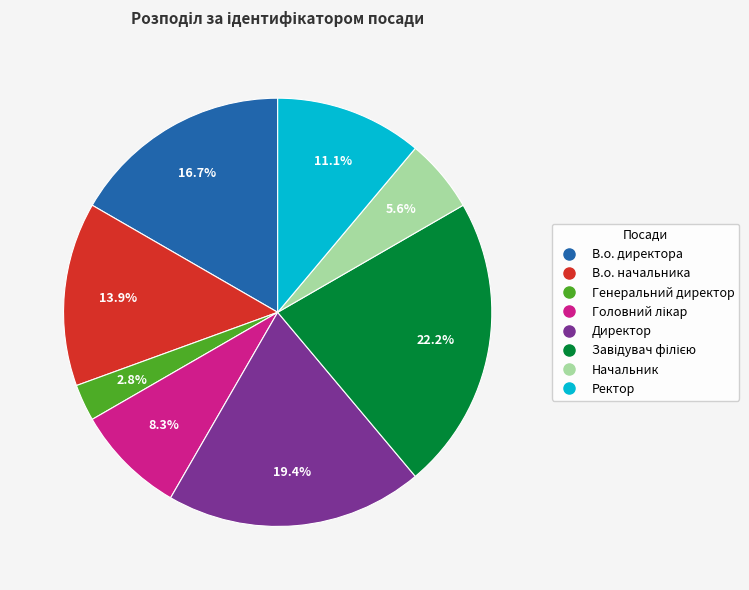

True or false: Директор accounts for 19% of the total.

True